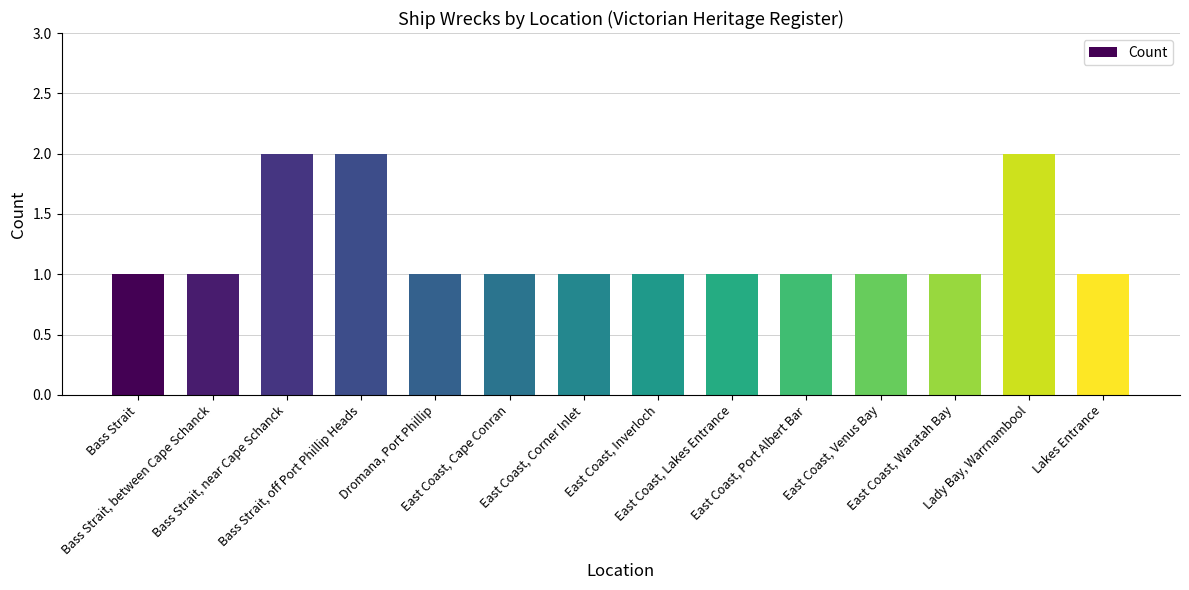

True or false: the data shows 2 at Lakes Entrance.

False